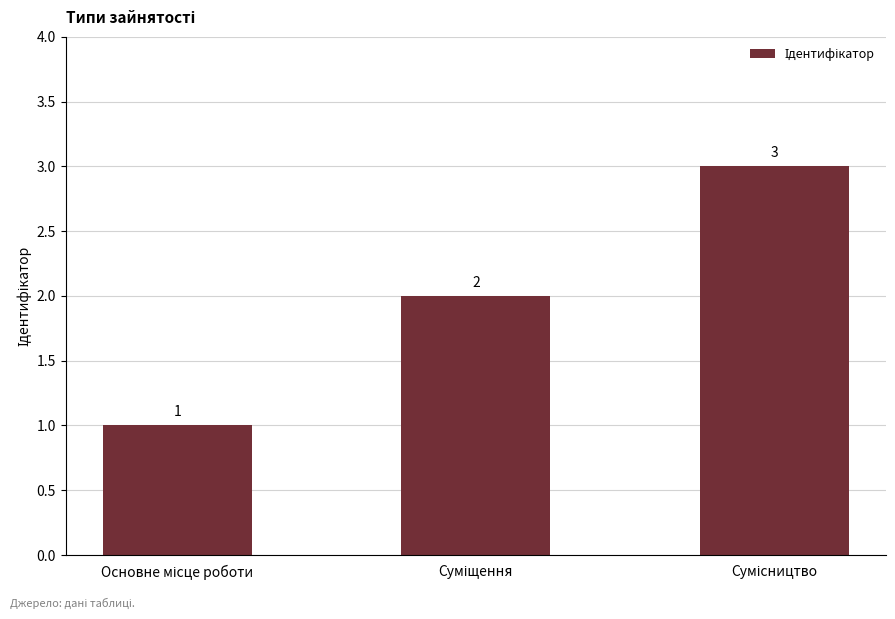

Does the chart contain any negative values?

No